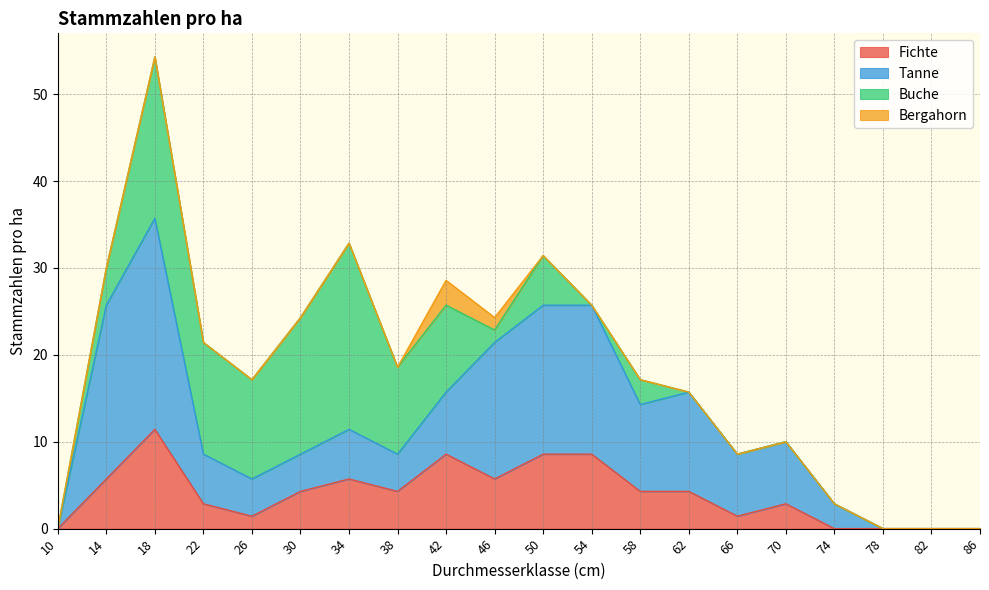

True or false: Fichte has a value of 4.6 at 22.

False